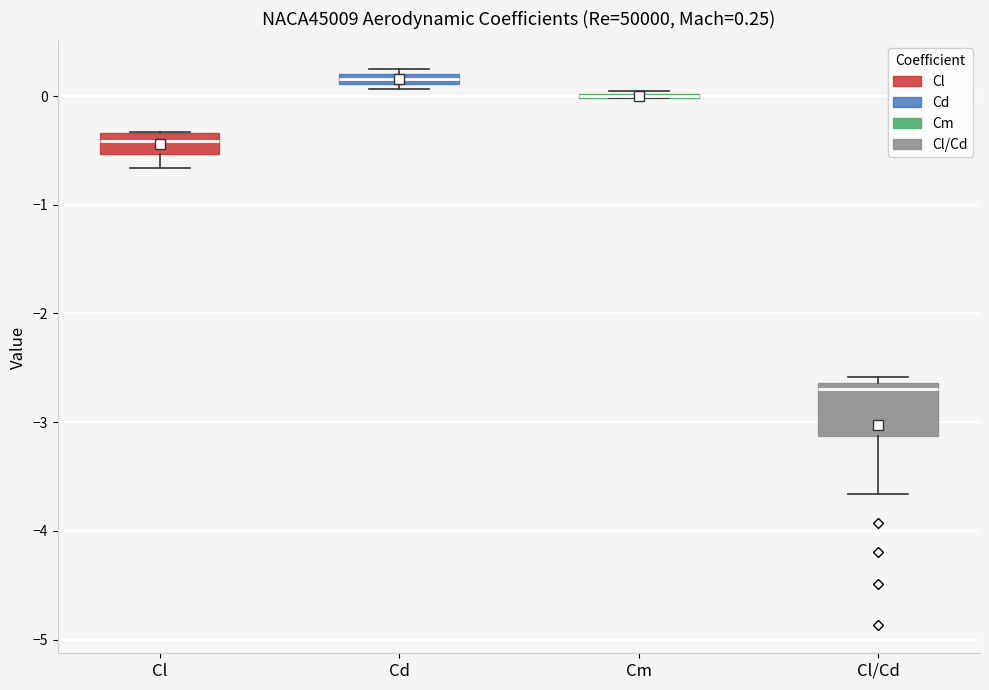

Comparing the boxes themselves (not the whiskers), which one is the tallest?

Cl/Cd